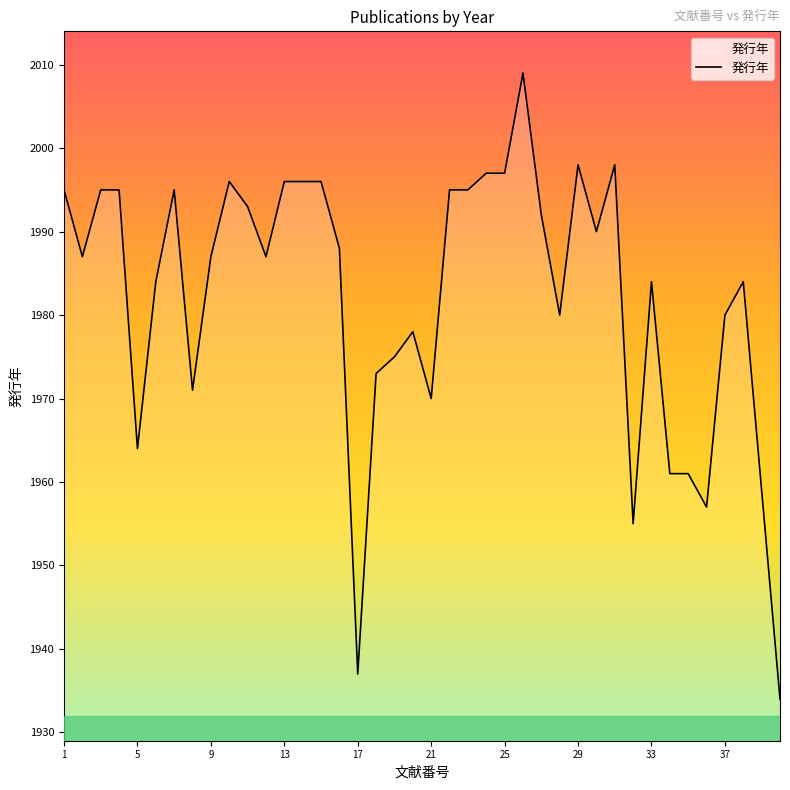

What is the smallest value displayed?

1934